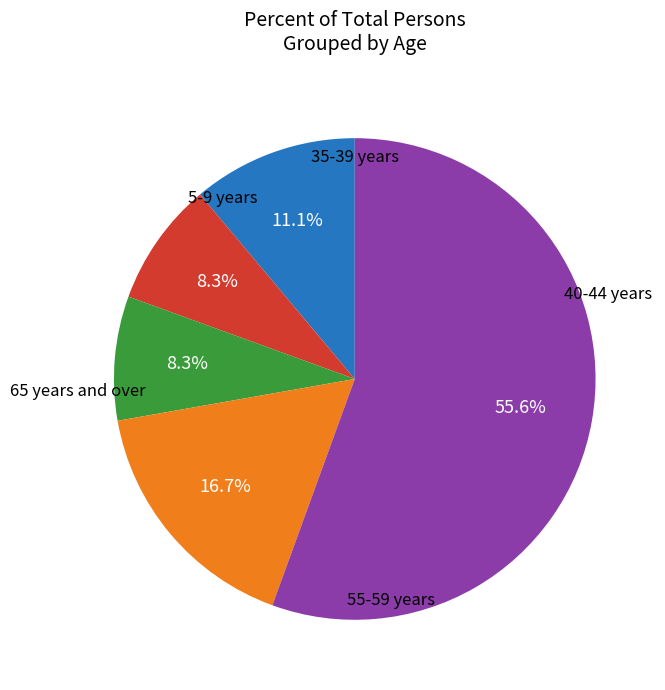

Is there a majority slice in this chart?

Yes